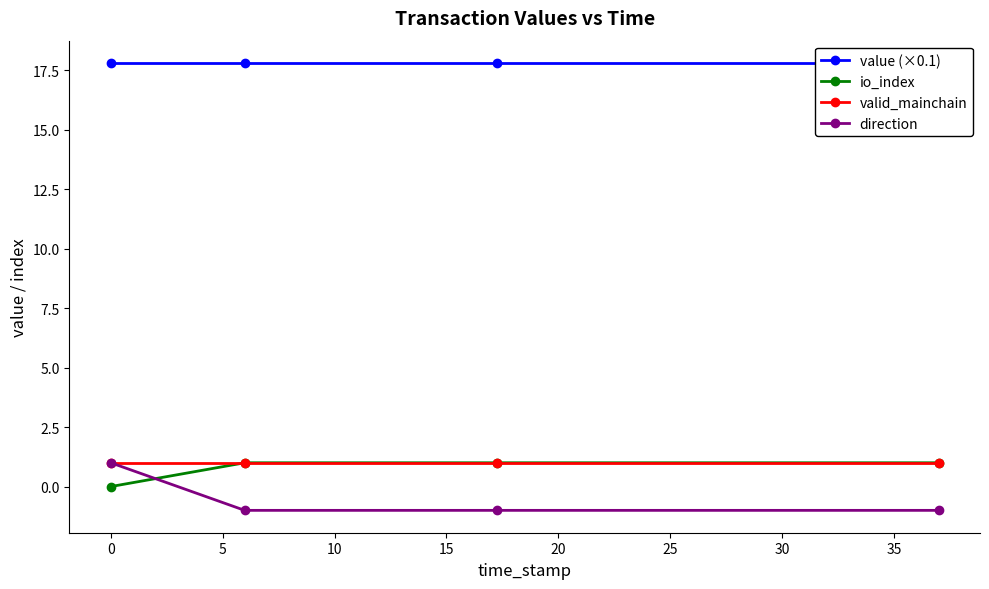

True or false: valid_mainchain has more than 2 interior local peaks.

False